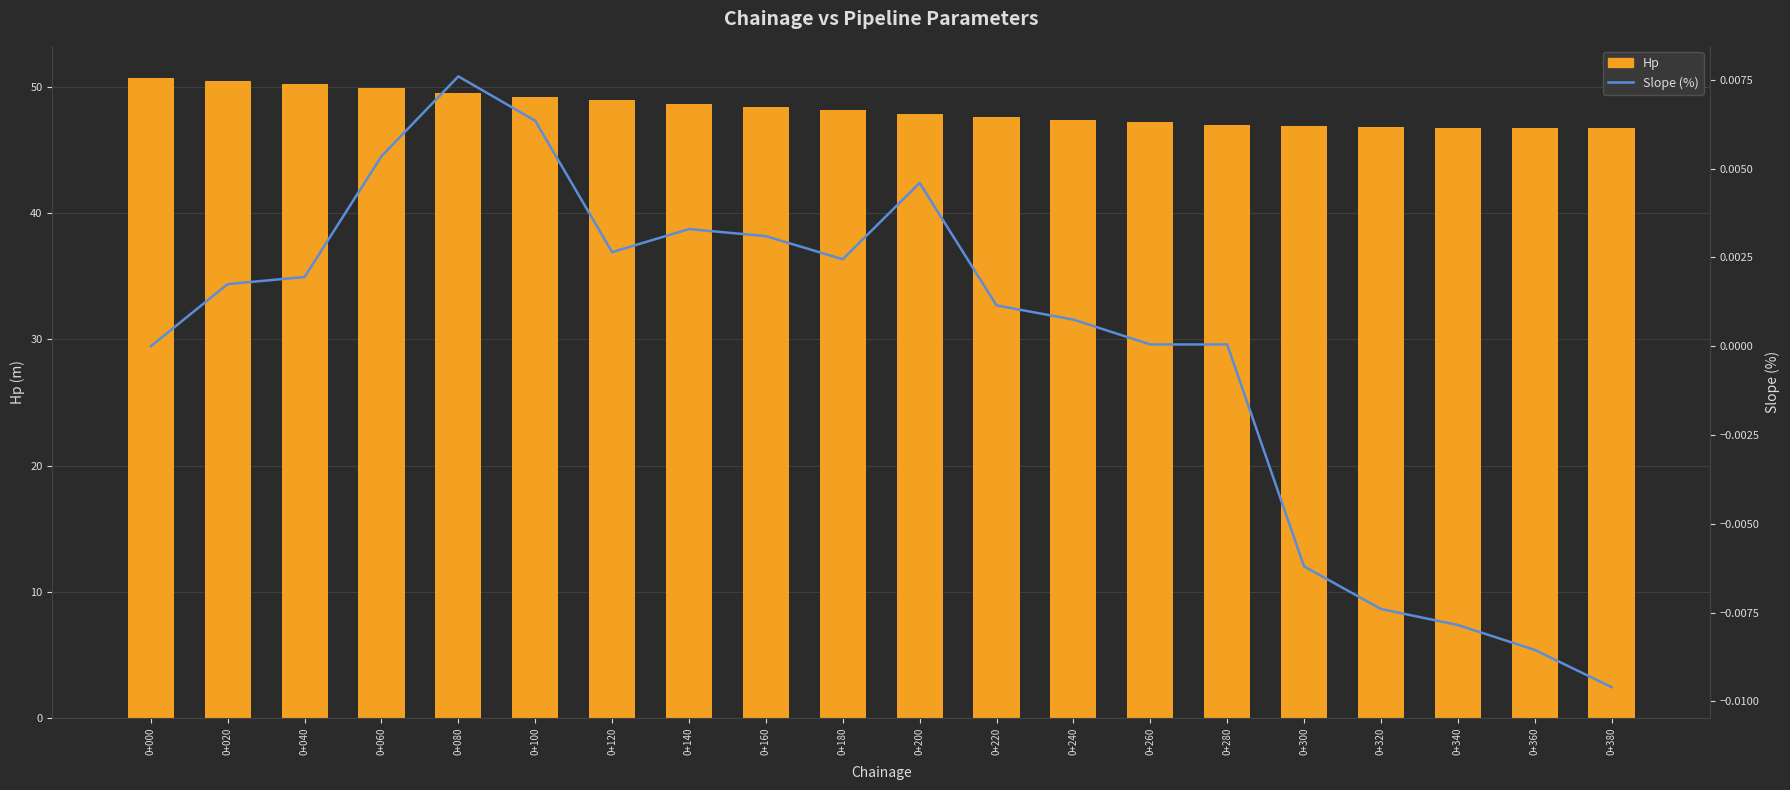

Rank the categories by Slope (%) value from highest to lowest.

0+080, 0+100, 0+060, 0+200, 0+140, 0+160, 0+120, 0+180, 0+040, 0+020, 0+220, 0+240, 0+260, 0+280, 0+000, 0+300, 0+320, 0+340, 0+360, 0+380